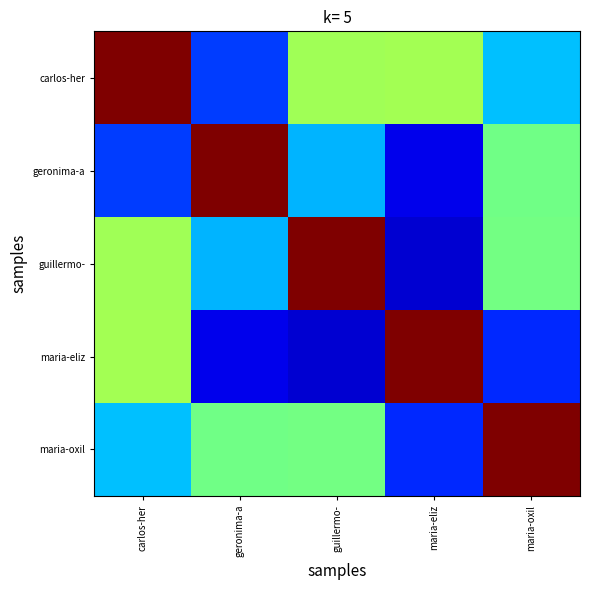

Which series changed the most between geronima-a and guillermo-?

geronima-a